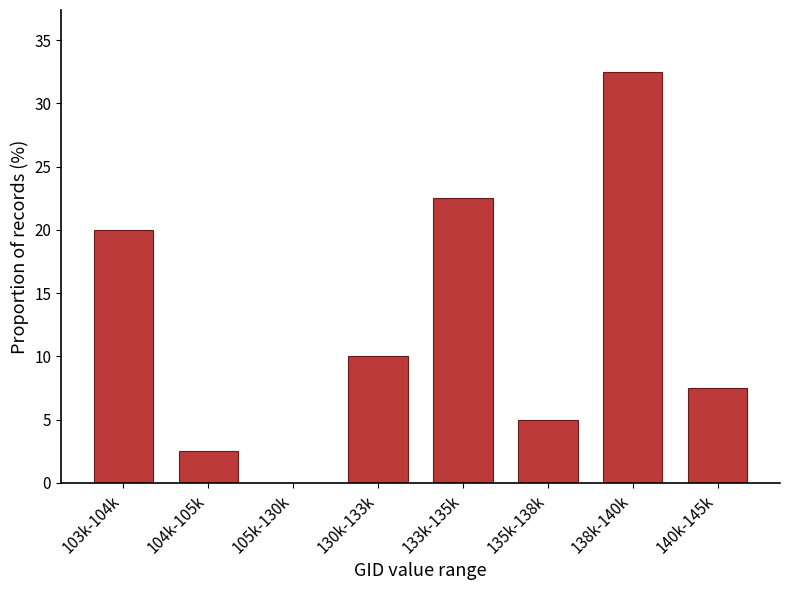

Reading left to right, list all the values displayed in this chart.

103k-104k=20.0	104k-105k=2.5	105k-130k=0.0	130k-133k=10.0	133k-135k=22.5	135k-138k=5.0	138k-140k=32.5	140k-145k=7.5